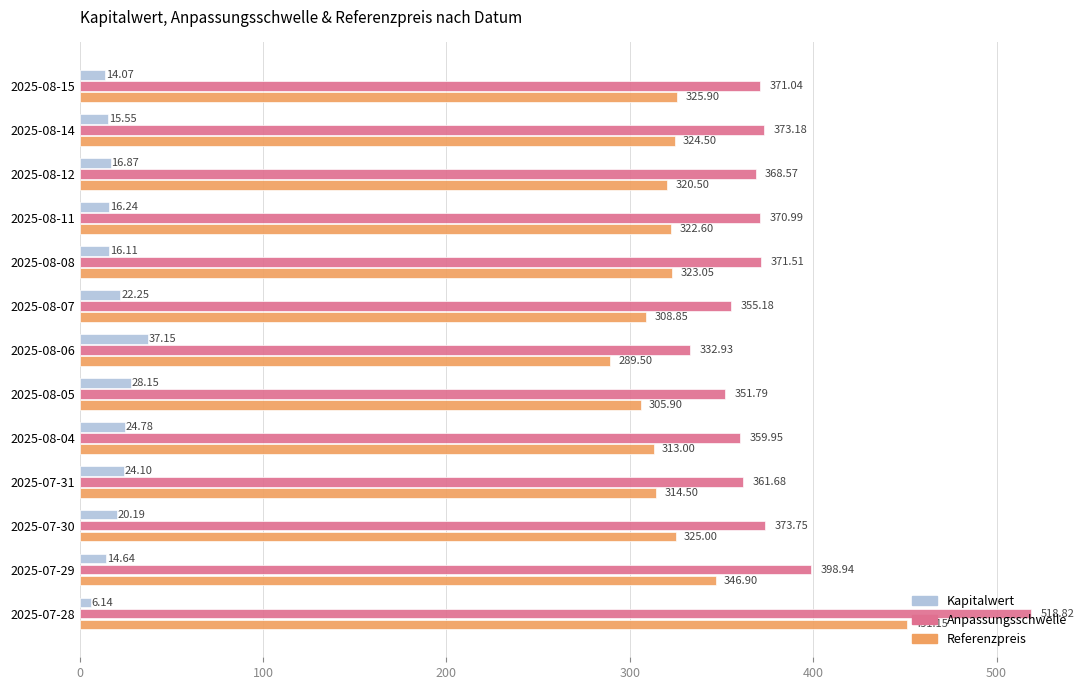

At which label does Kapitalwert reach its peak?

2025-08-06